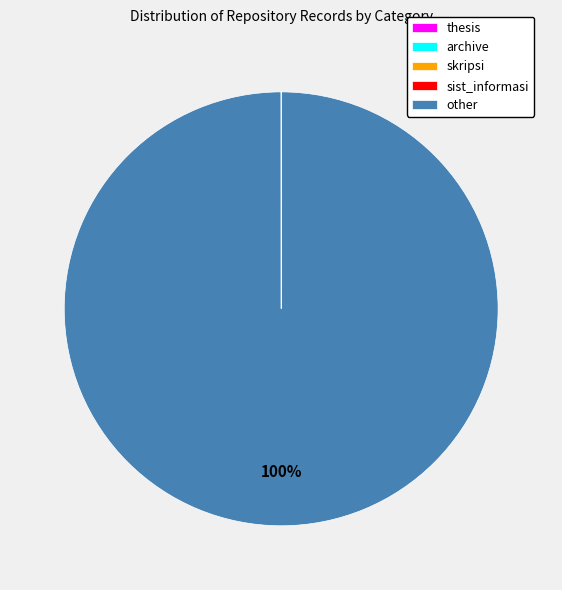

Which category has the biggest portion of the pie?

other